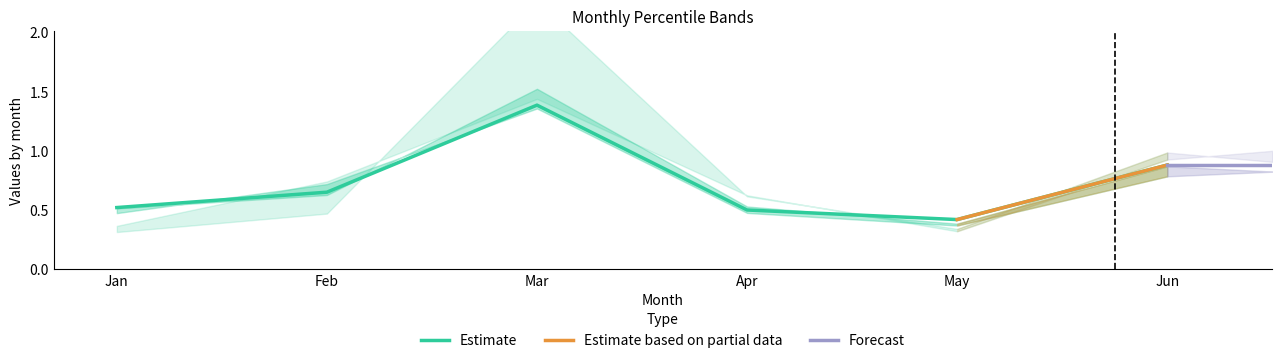

Count the pct50 values in the range 0 to 1.

5